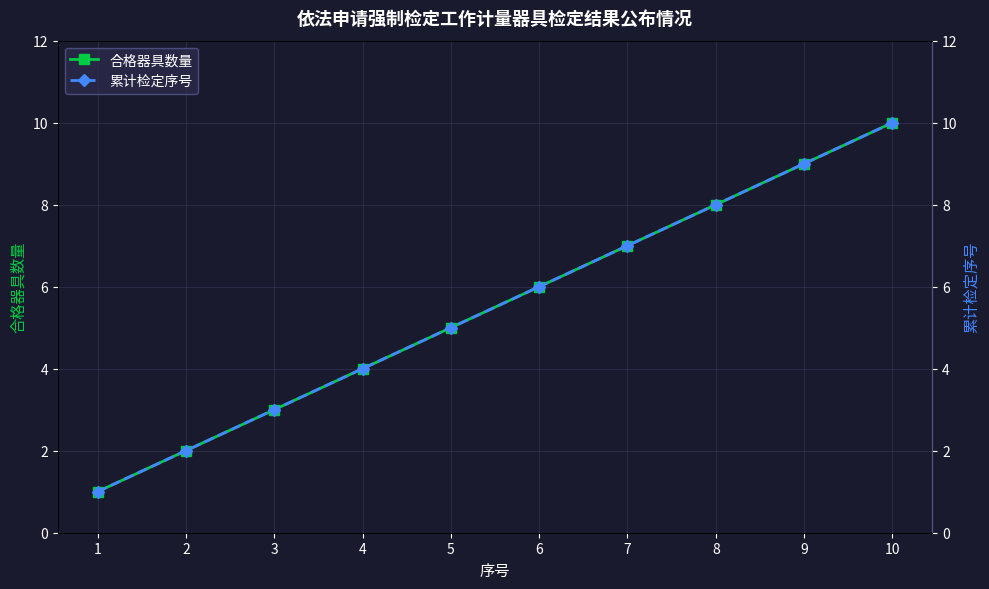

Which series changed the most between 4 and 7?

合格器具数量